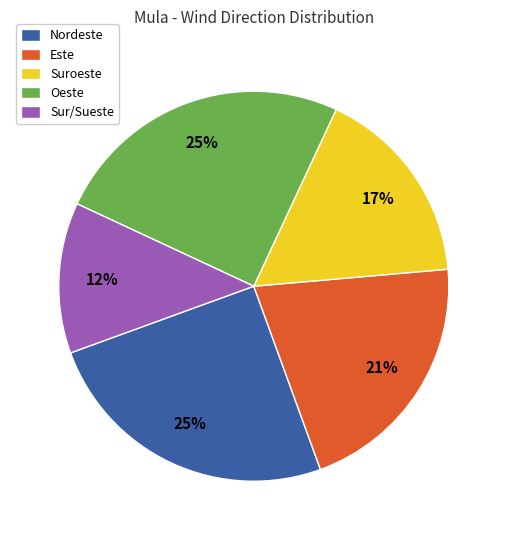

Between Sur/Sueste and Oeste, which is larger?

Oeste